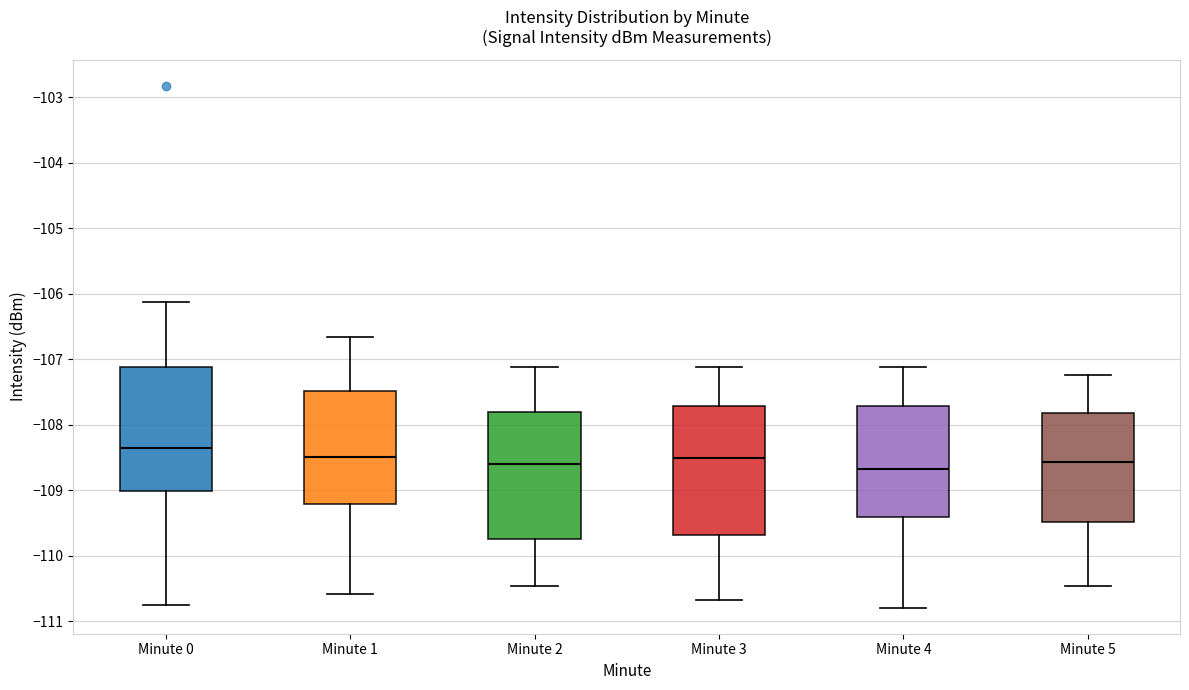

Where does the lower whisker of the box for Minute 5 end on the y-axis? The values are not printed on the chart, so give them approximately, as read against the axis.

-110.5